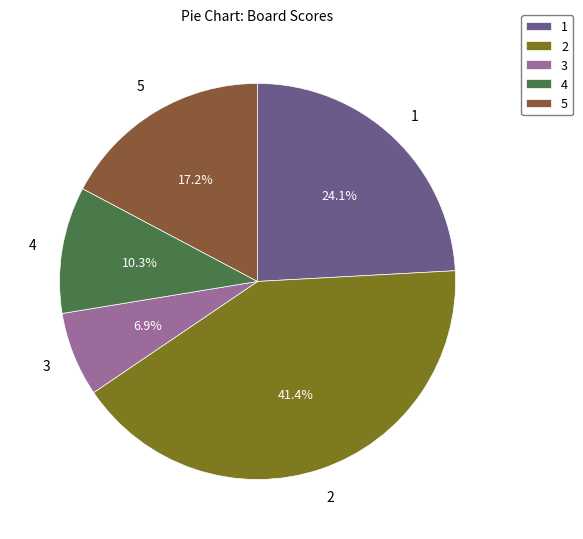

To the nearest percent, what is the combined percentage of 3 and 2?

48%